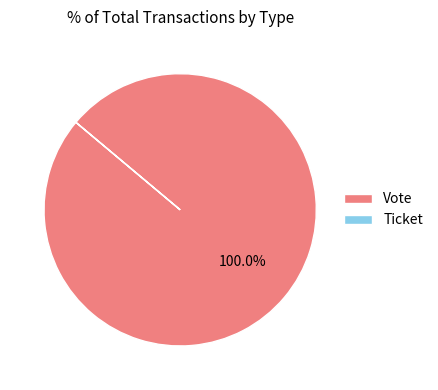

Is there any slice that represents more than half of the pie?

Yes